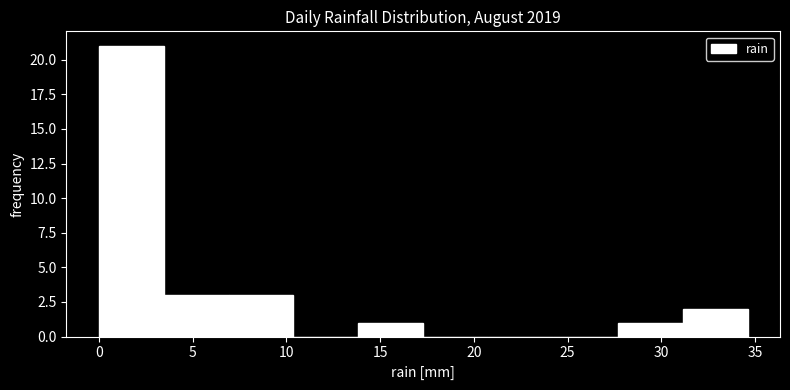

Reading left to right, list every bar in this chart as the range it spans on the x-axis followed by its height. Neither the bar edges nor the heights are printed on the chart, so give them approximately, as read against the axes.

0.0 to 3.5: 21
3.5 to 7.0: 3
7.0 to 10.5: 3
10.5 to 14.0: 0
14.0 to 17.5: 1
17.5 to 21.0: 0
21.0 to 24.0: 0
24.0 to 27.5: 0
27.5 to 31.0: 1
31.0 to 34.5: 2